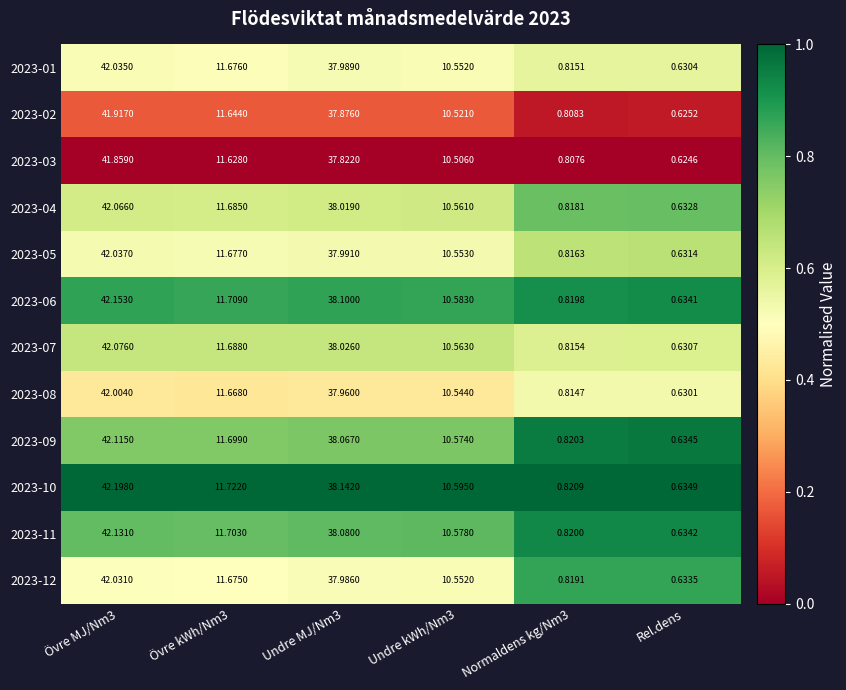

At which category does the chart reach its minimum across all series?

Rel.dens